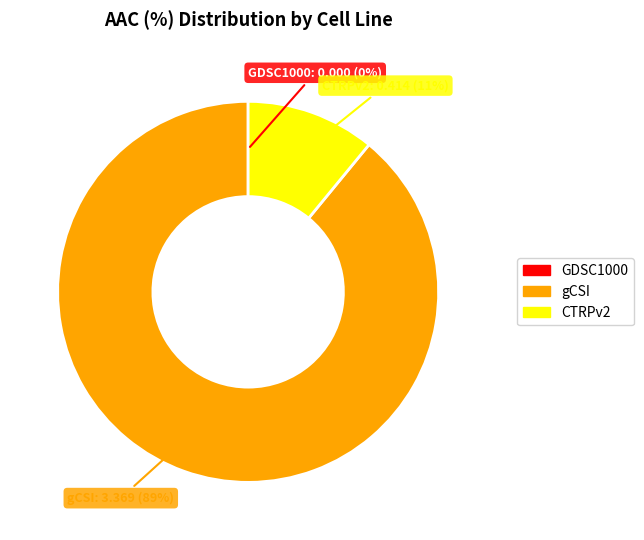

Which category has the biggest portion of the pie?

gCSI